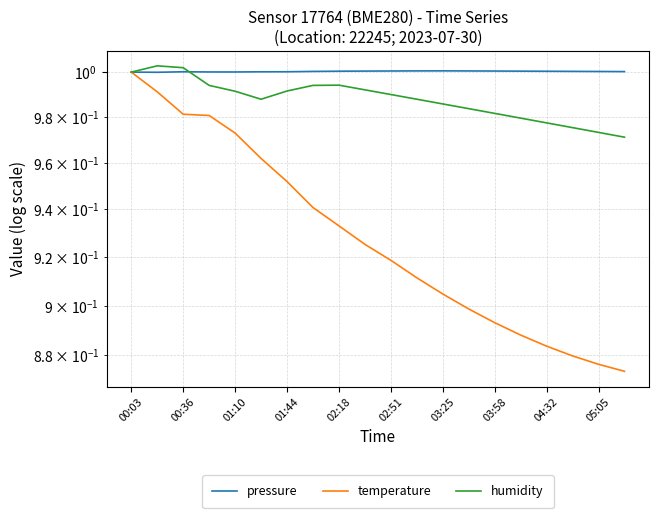

How many lines are shown in the chart?

3